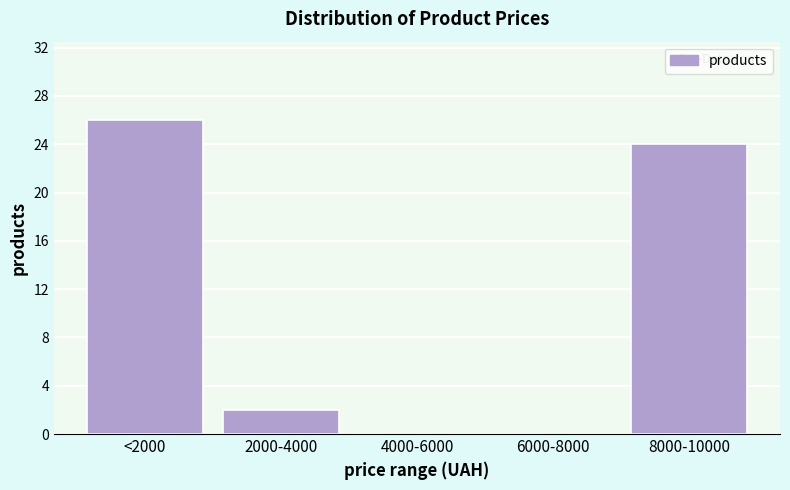

Reading left to right, list all the values displayed in this chart.

<2000=26	2000-4000=2	4000-6000=0	6000-8000=0	8000-10000=24